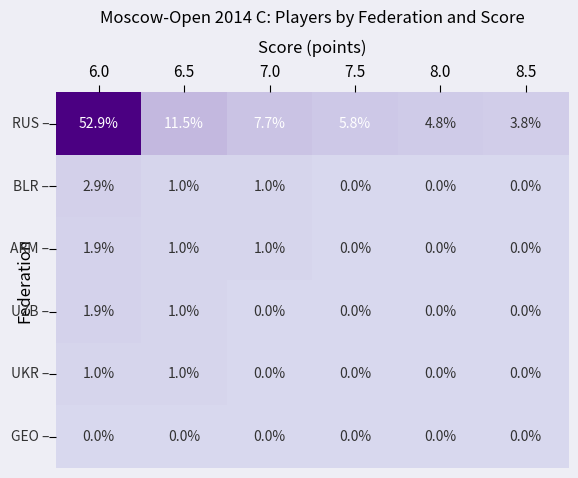

What is the total value across all series at 6.0?

60.6